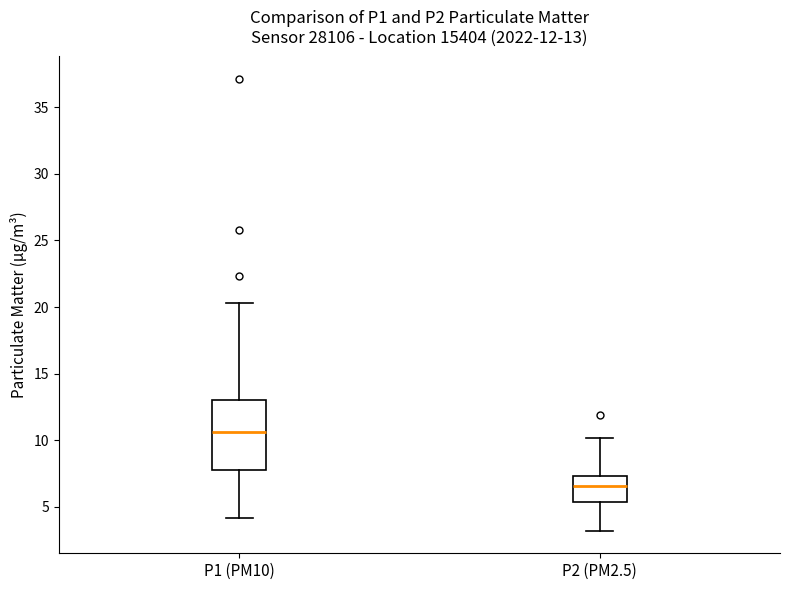

Which box has the highest median line?

P1 (PM10)